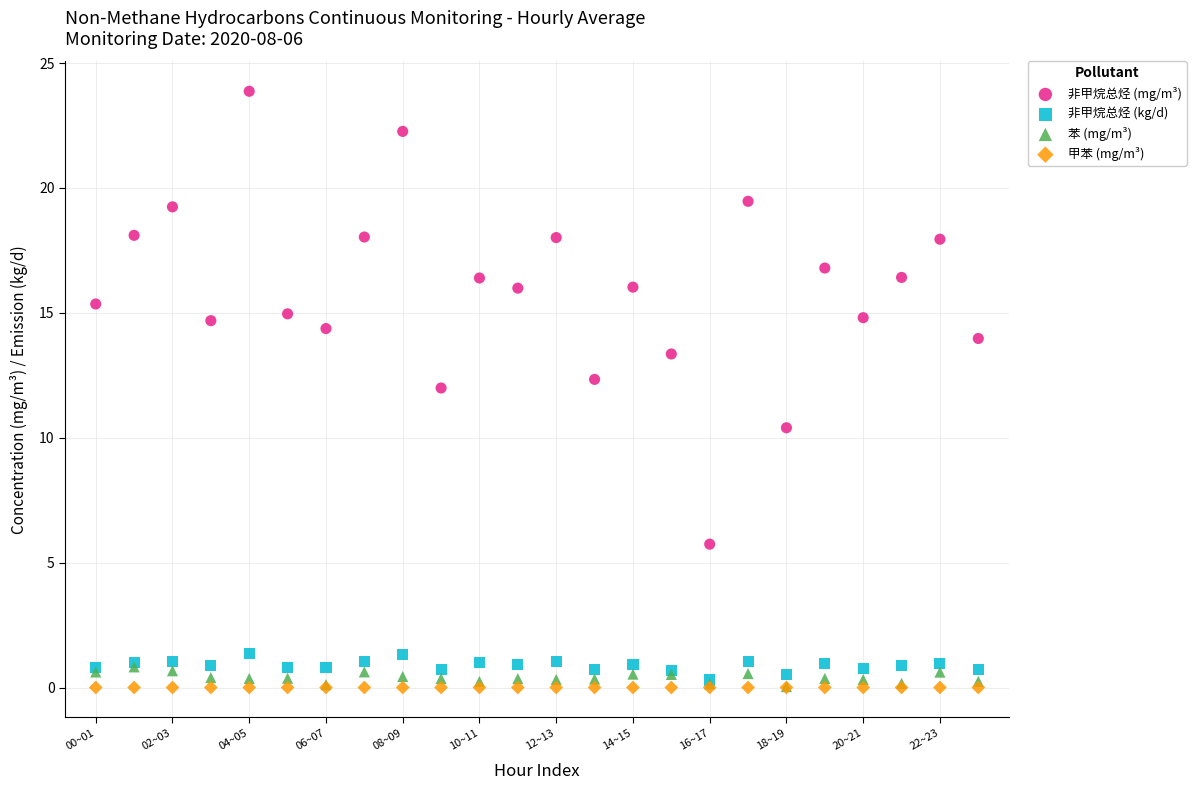

Across all series, what Y value is closest to 11?

10.4